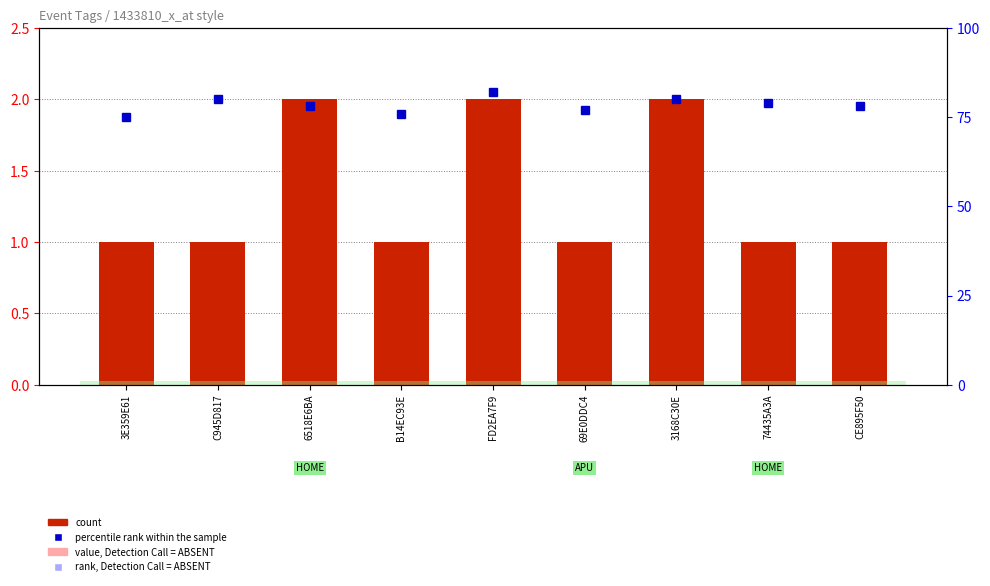

What is the label of the 9th bar from the left?

CE895F50